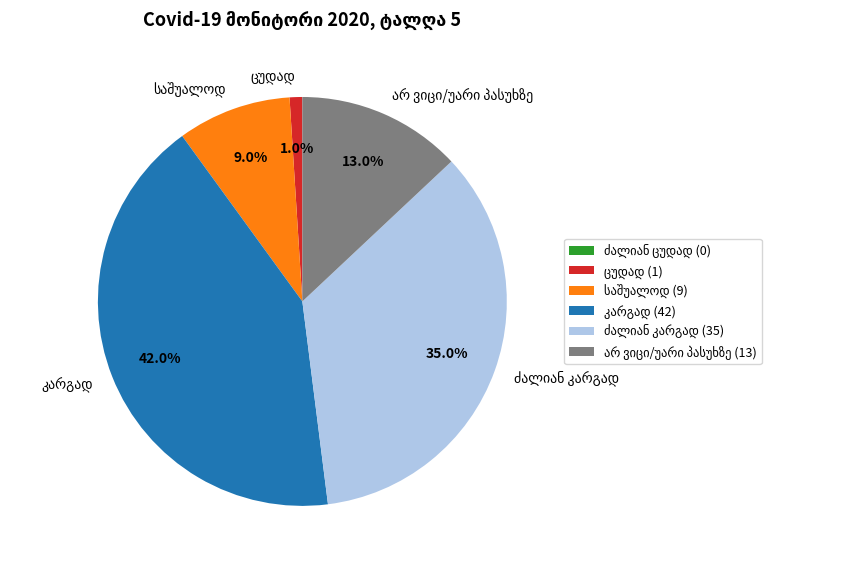

Does any single category account for the majority?

No